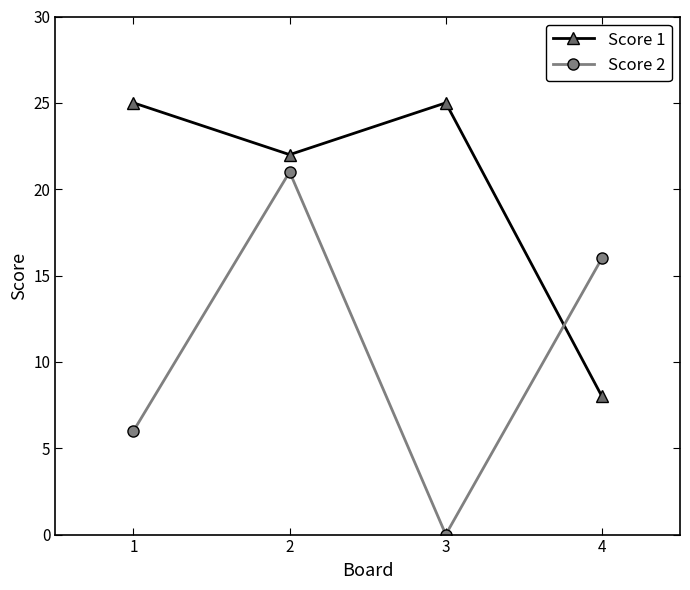

What is the spread (max minus min) of values at 2?

1